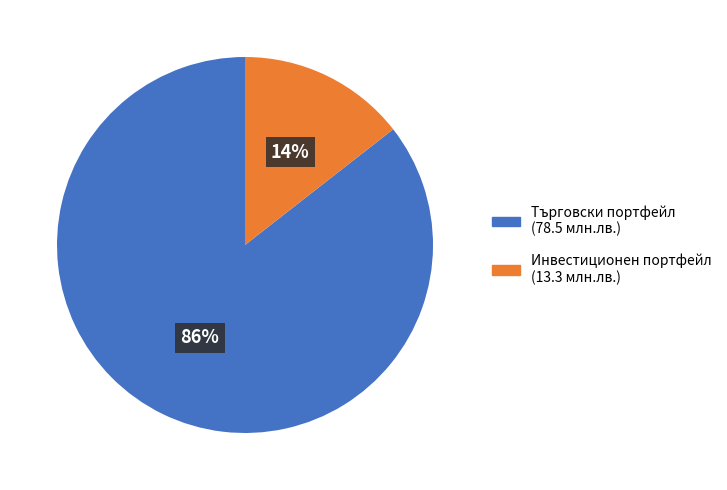

How many slices are in this pie chart?

2